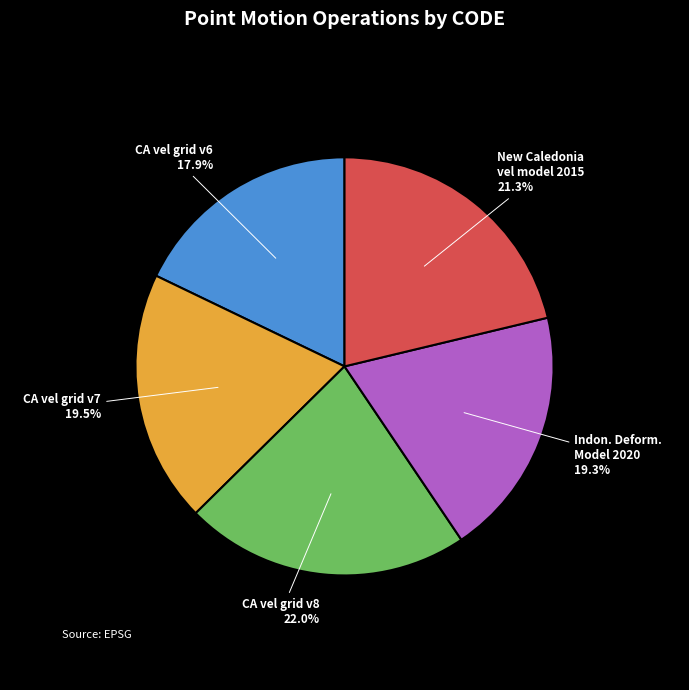

How many slices are in this pie chart?

5